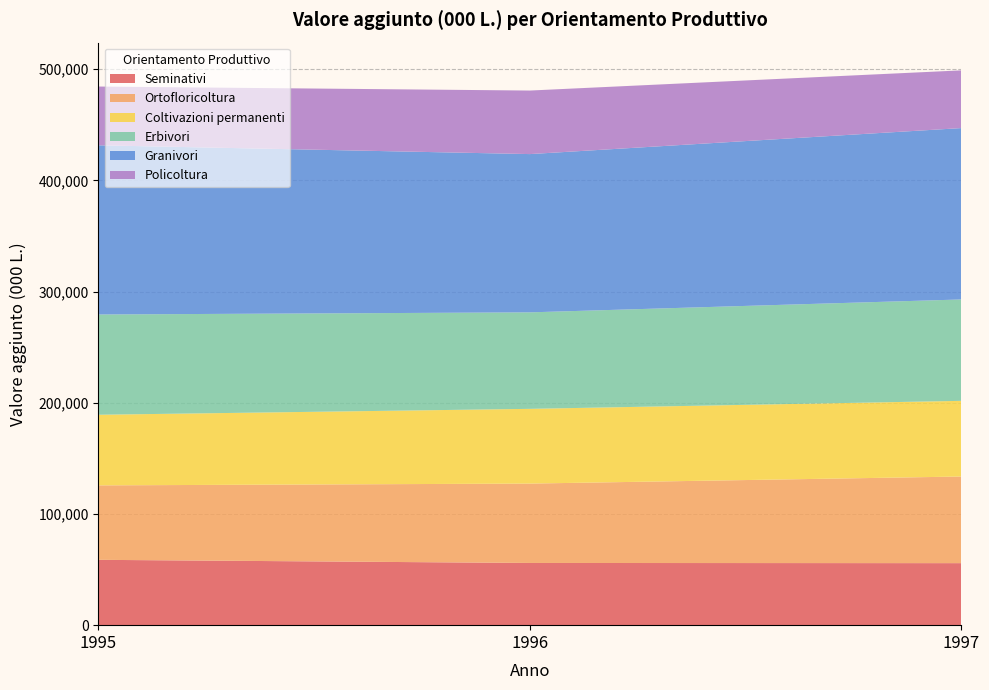

Reading left to right, list all the values displayed in this chart.

Seminativi: 1995=58767	1996=55943	1997=55781
Ortofloricoltura: 1995=66965	1996=71401	1997=77921
Coltivazioni permanenti: 1995=63513	1996=67220	1997=68058
Erbivori: 1995=90180	1996=86783	1997=91190
Granivori: 1995=152185	1996=142350	1997=154145
Policoltura: 1995=52848	1996=57156	1997=51910